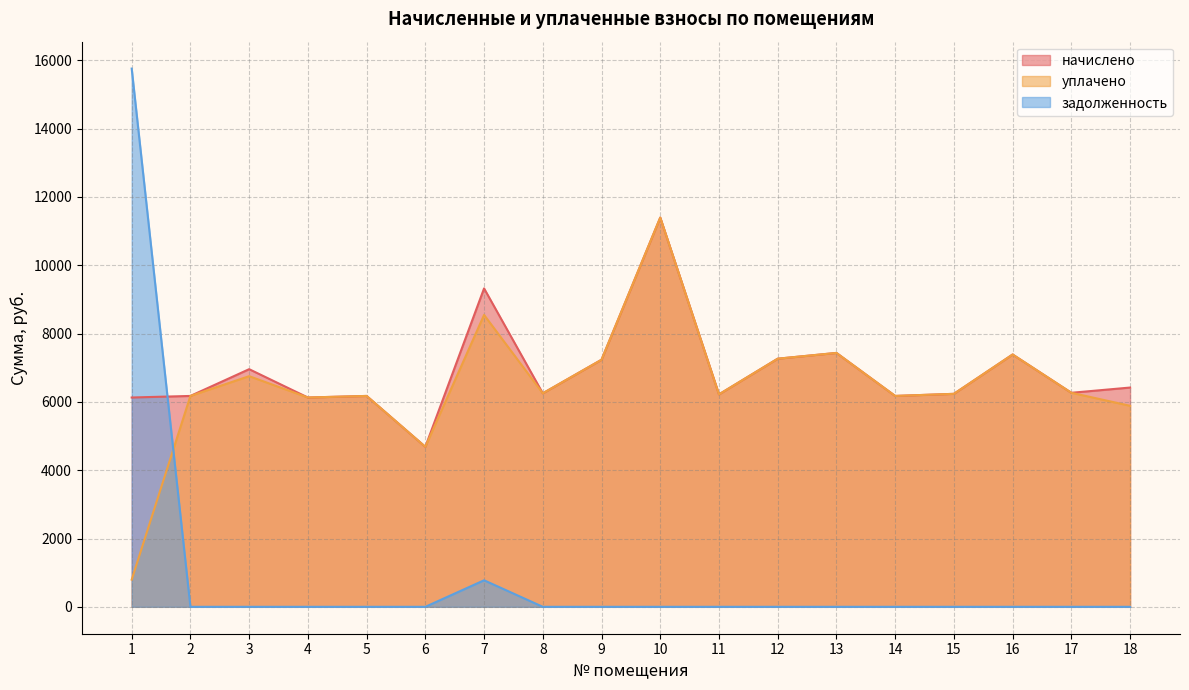

Which label corresponds to the smallest value in the chart?

2